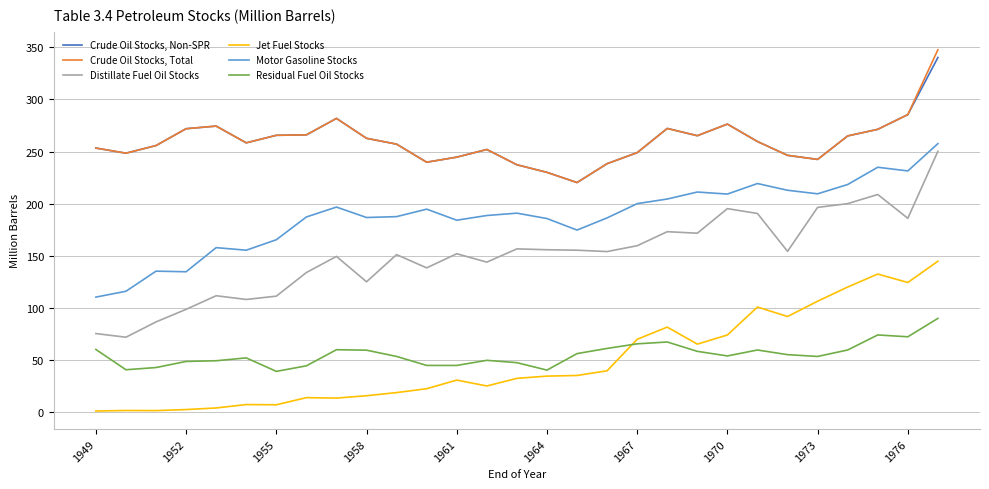

Rank the series by their maximum value, from lowest to highest.

Residual Fuel Oil Stocks, Jet Fuel Stocks, Distillate Fuel Oil Stocks, Motor Gasoline Stocks, Crude Oil Stocks, Non-SPR, Crude Oil Stocks, Total